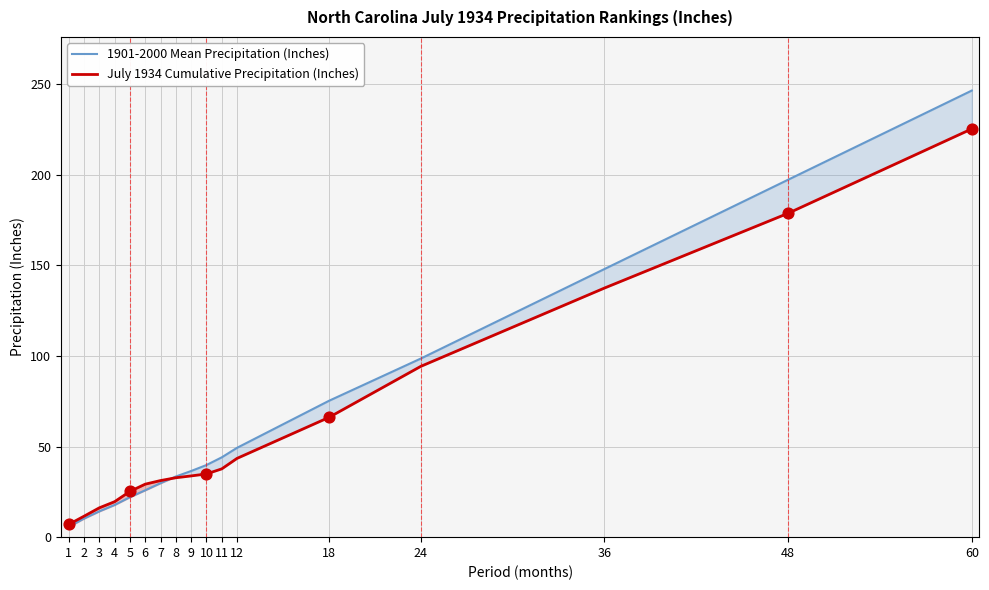

At which category is the sum across all series the highest?

60